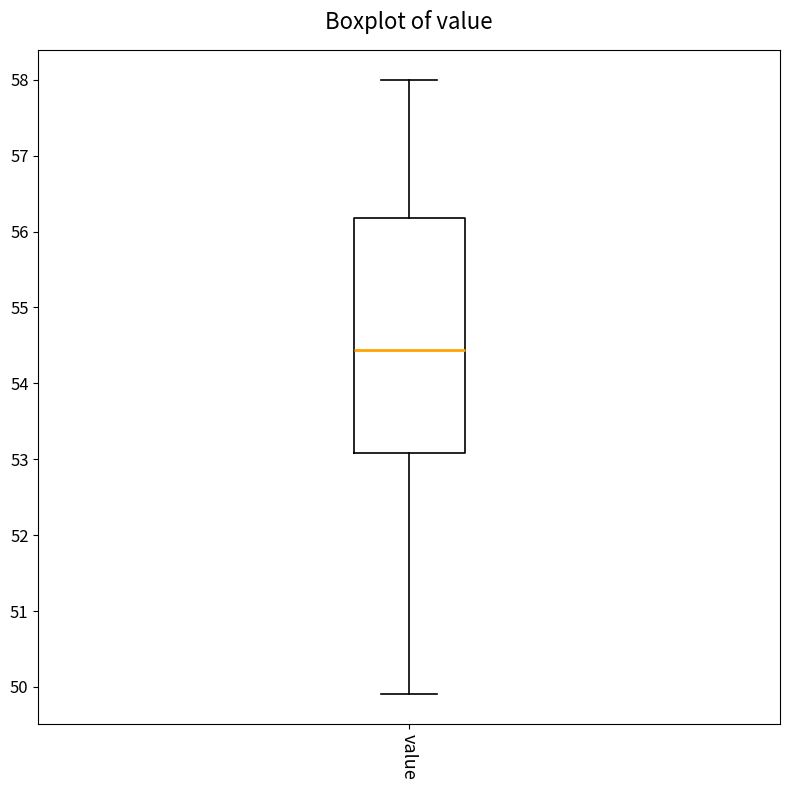

Where does the upper whisker of the box for value end on the y-axis? The values are not printed on the chart, so give them approximately, as read against the axis.

58.0